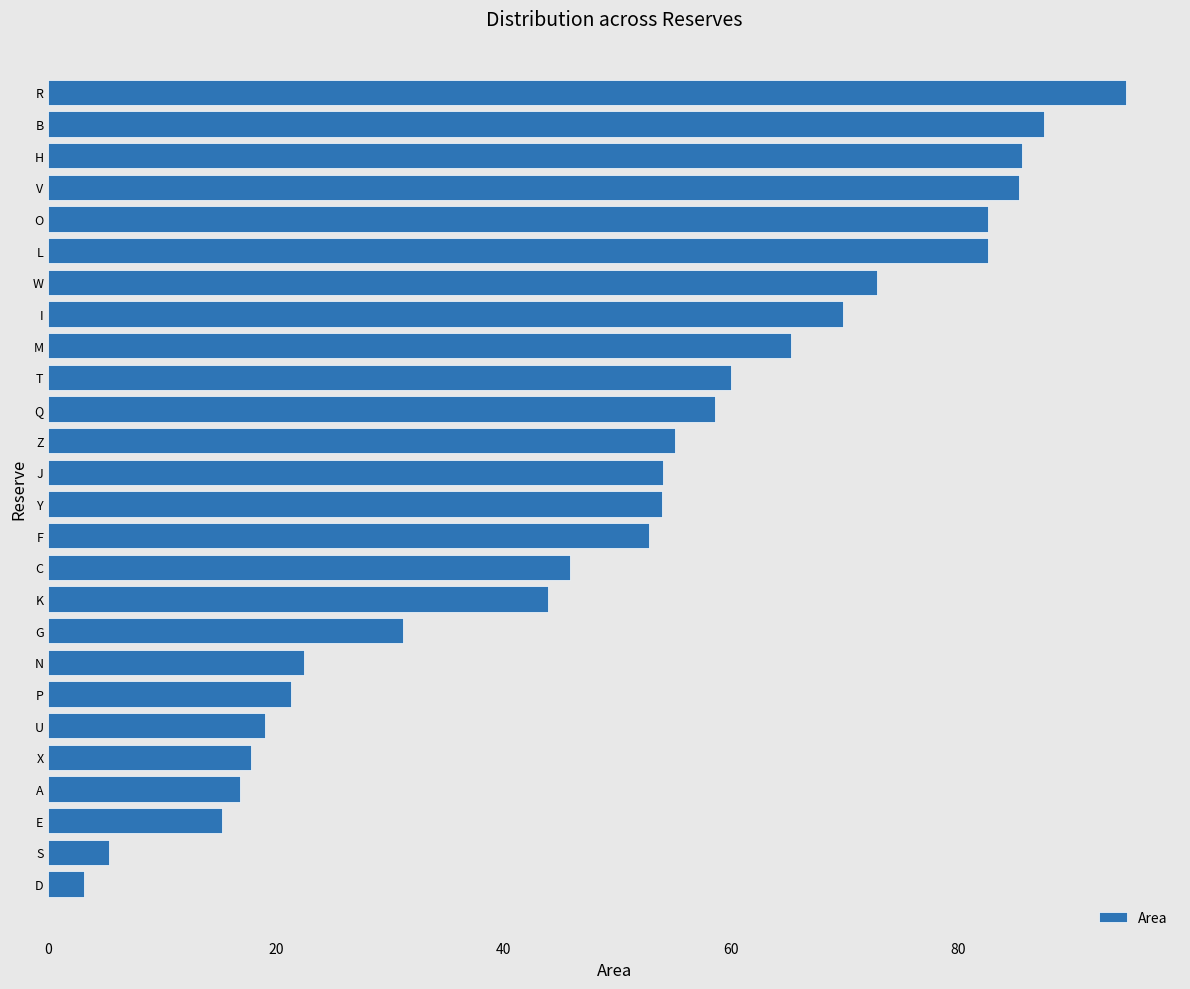

What is the sum of all values?

1303.5